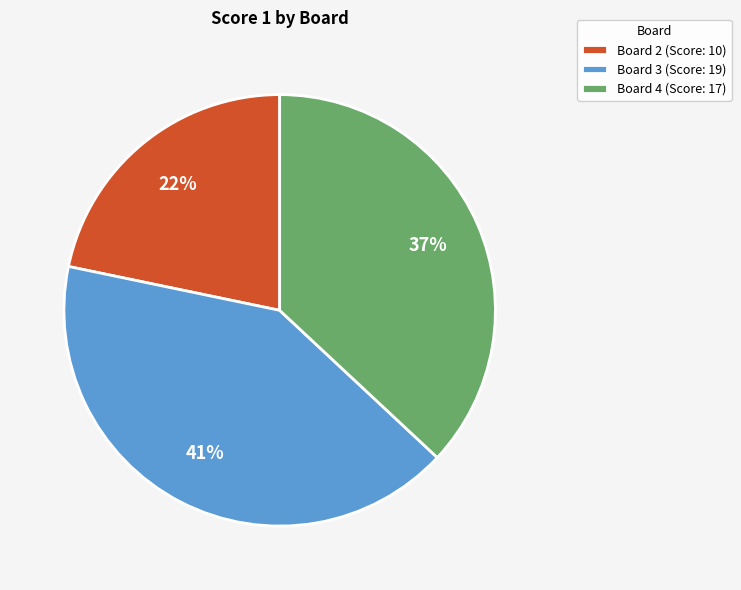

Rank the categories by value from highest to lowest.

Board 3 (Score: 19), Board 4 (Score: 17), Board 2 (Score: 10)